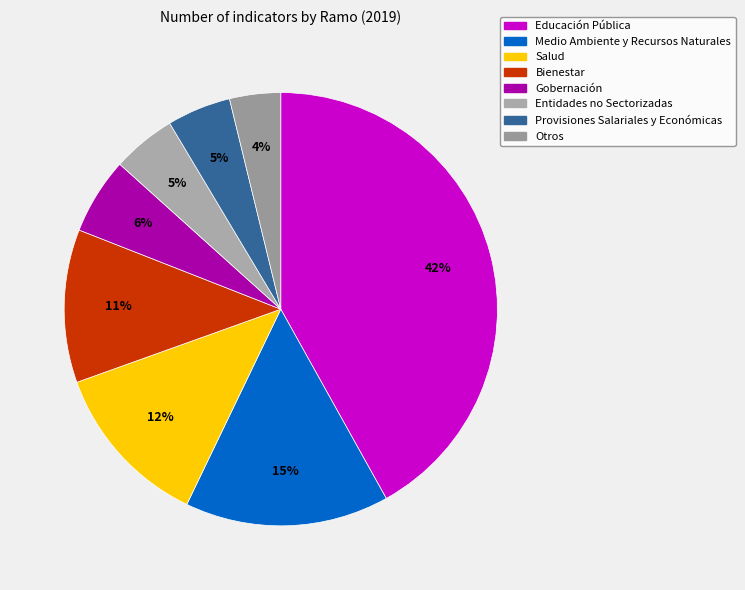

What percentage is NOT represented by Educación Pública?

58.1%